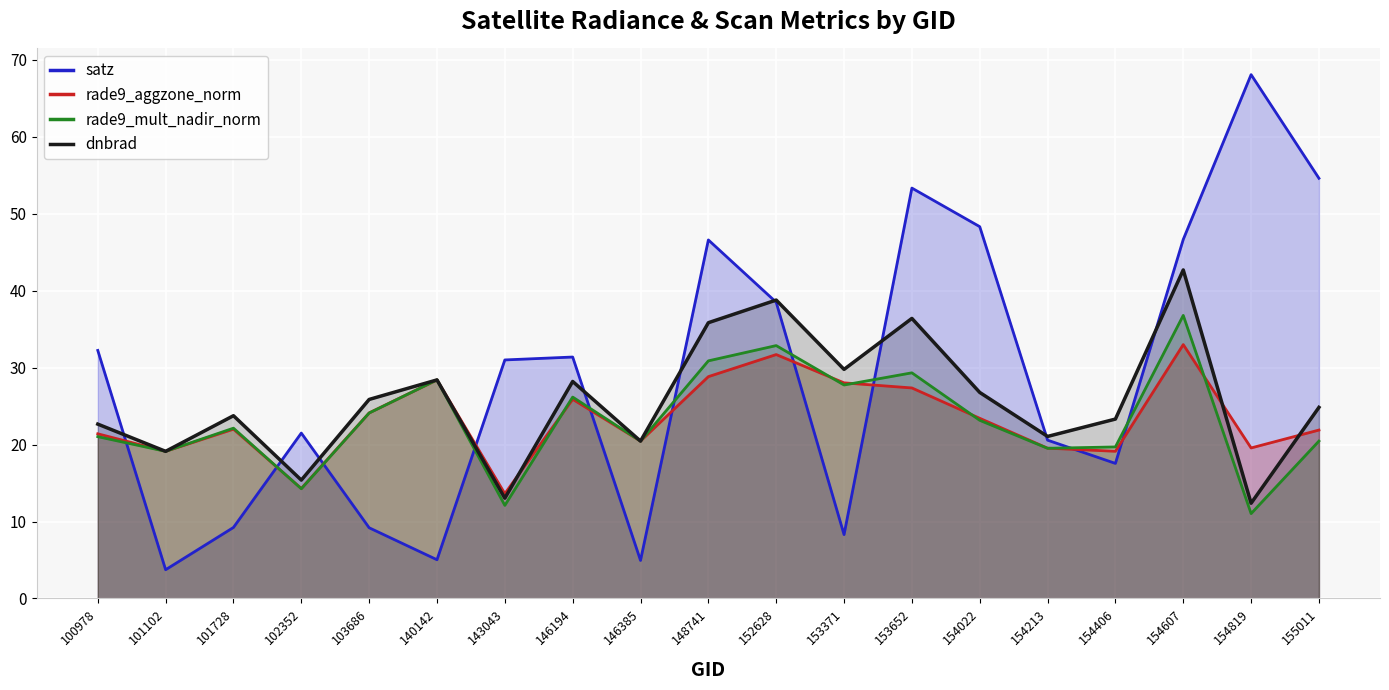

Which series changed the most between 154213 and 155011?

satz